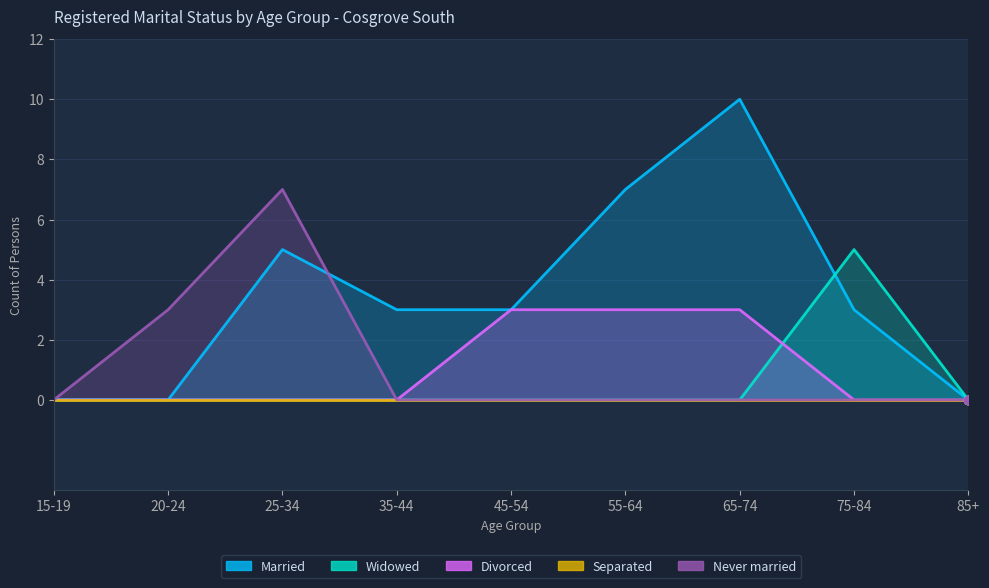

Is it true that Divorced equals 1 at 45-54?

False